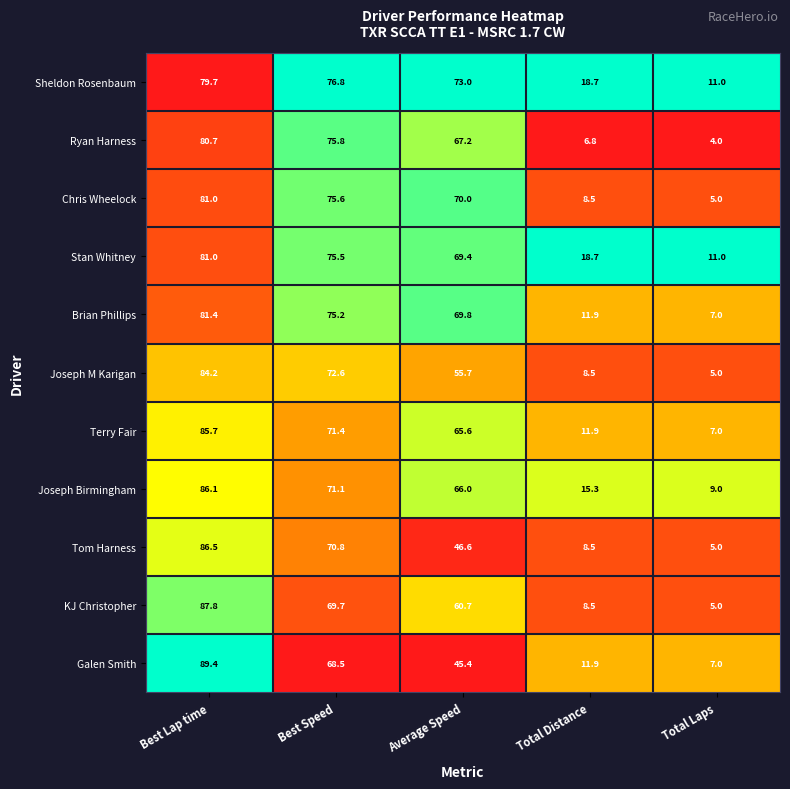

What is the difference between the Terry Fair values at Total Laps and Average Speed?

58.6